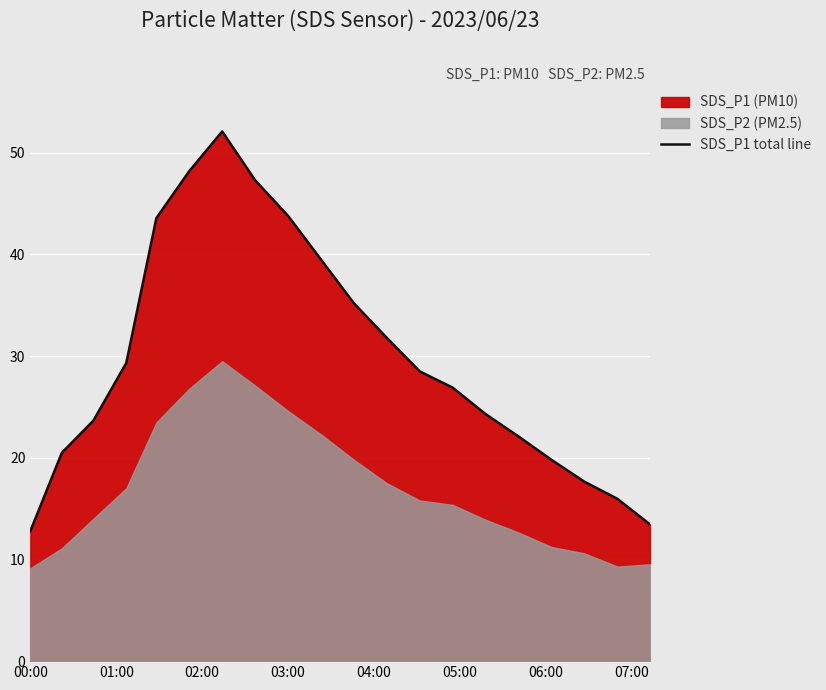

Count the number of values greater than 28.

10